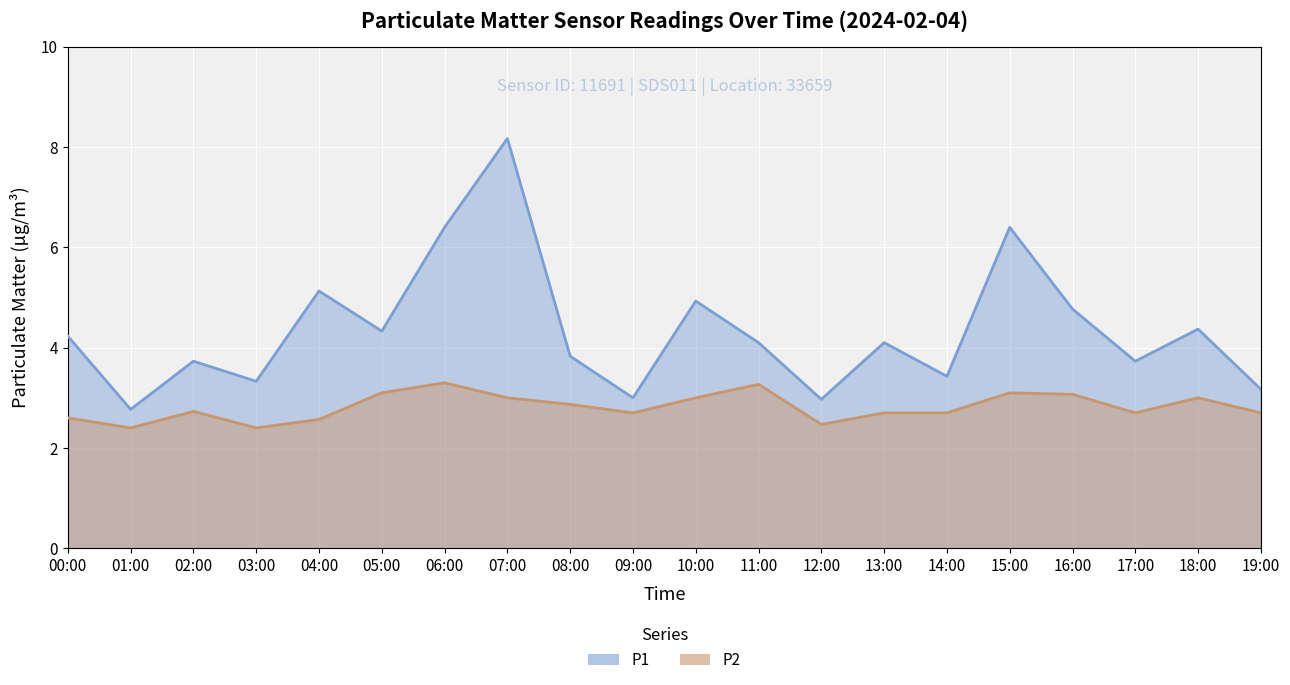

How many interior local valleys does the P1 series have?

7